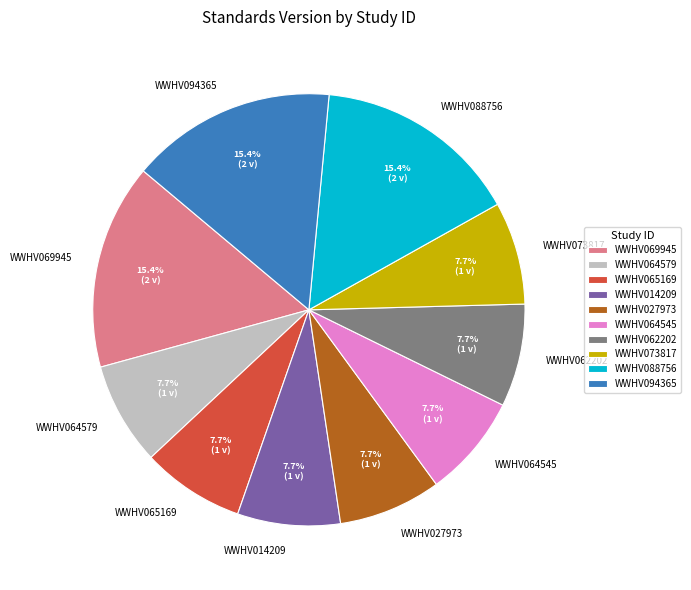

Is there a majority slice in this chart?

No